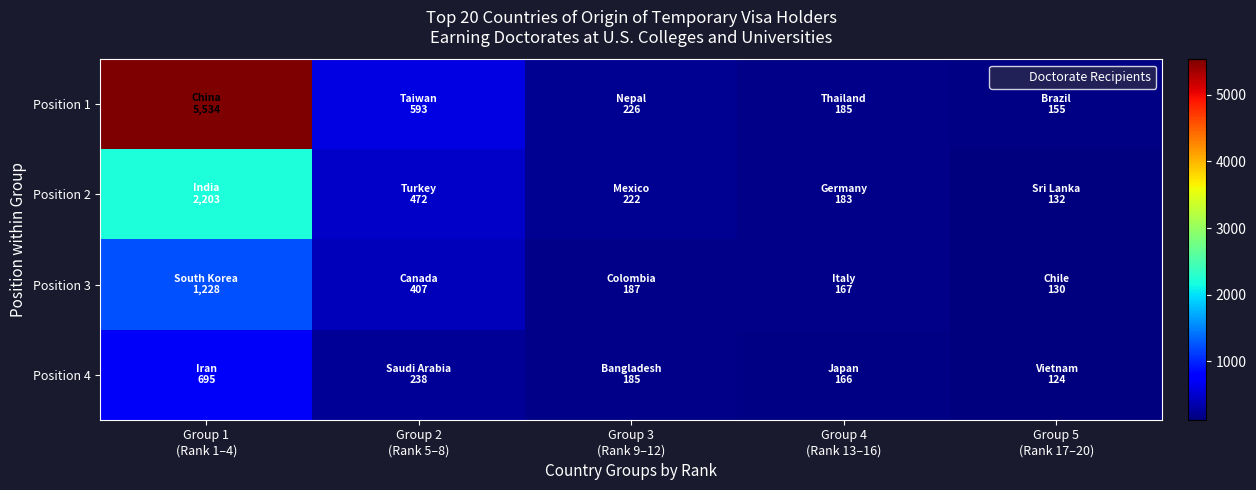

List the series in order of their peak value, lowest first.

Position 4, Position 3, Position 2, Position 1